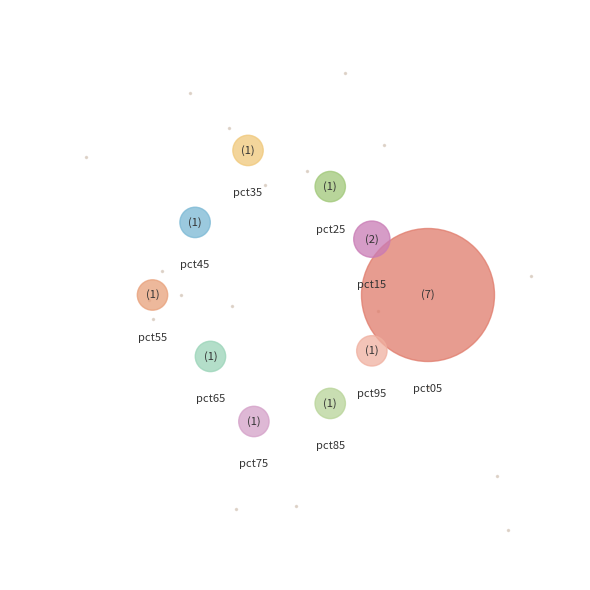

Between pct75 and pct05, which is larger?

pct05